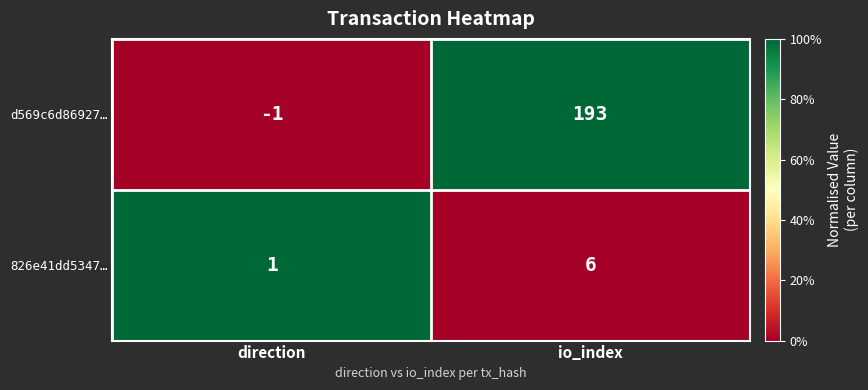

Where is d569c6d86927… nearest to the value 96?

direction